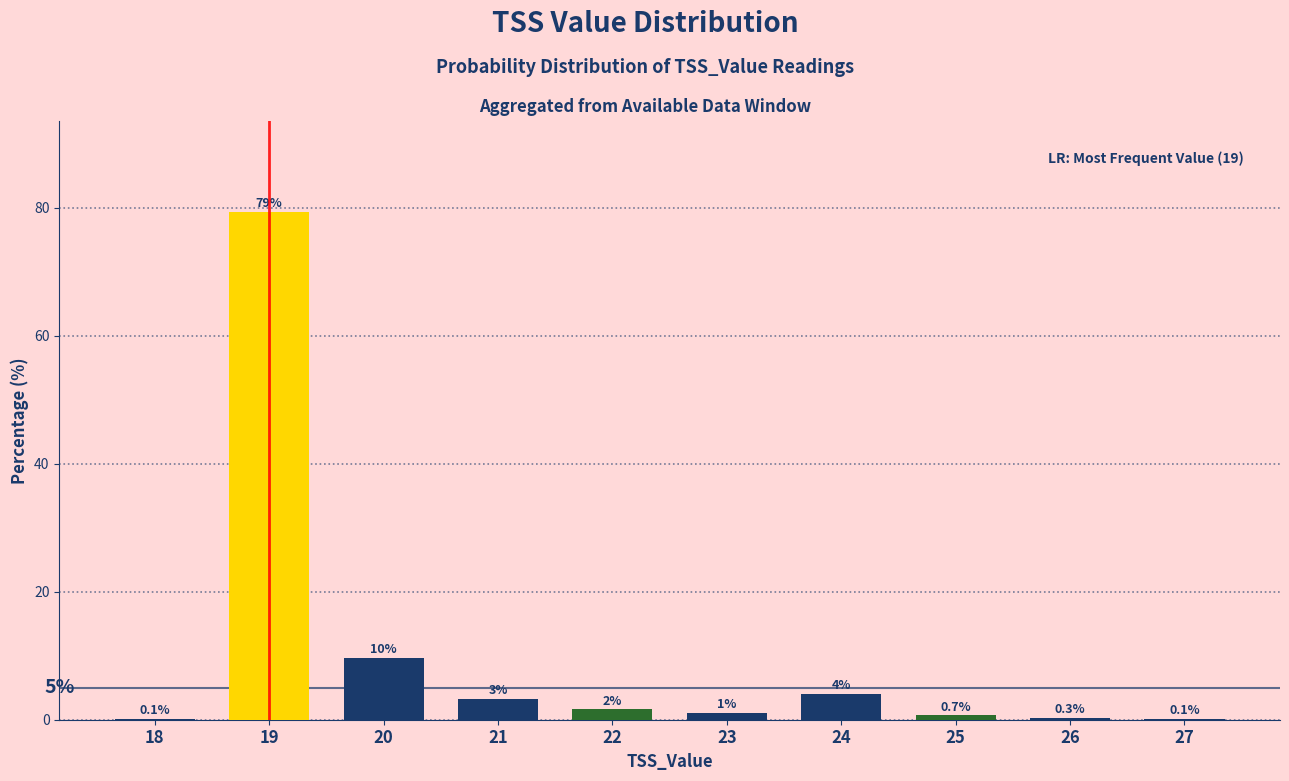

Count the number of data series in this chart.

1